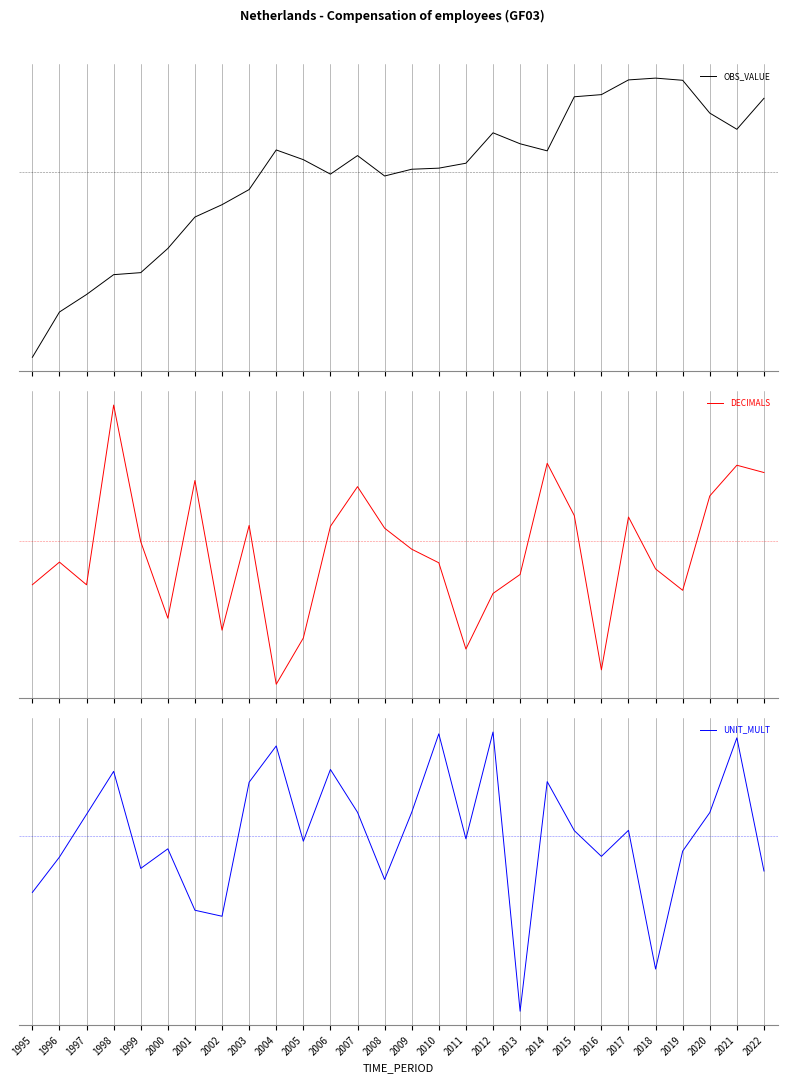

At how many categories does at least one series exceed 0?

23